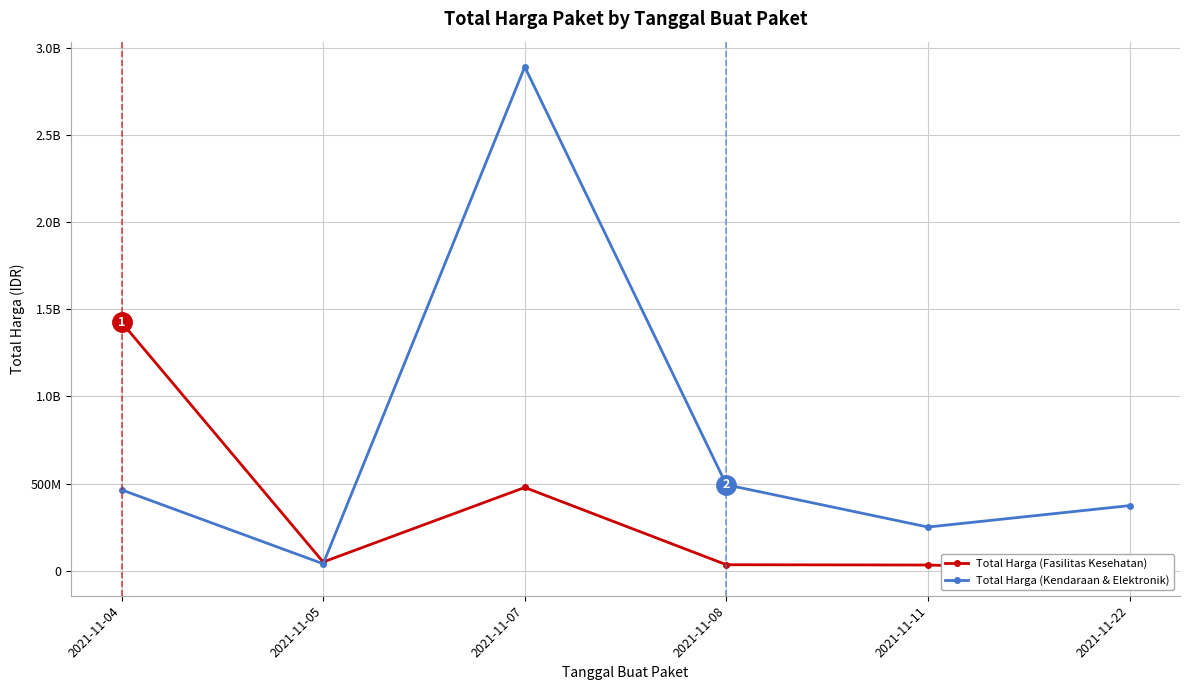

Which has a higher value, 2021-11-04 or 2021-11-07?

2021-11-04